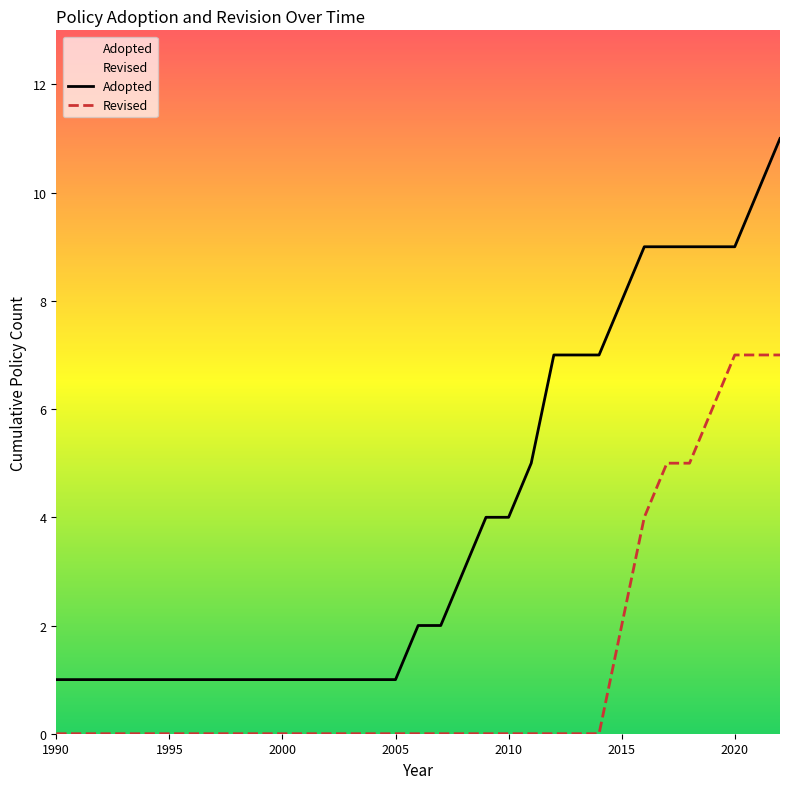

Rank the series by their average value, from lowest to highest.

Revised, Adopted